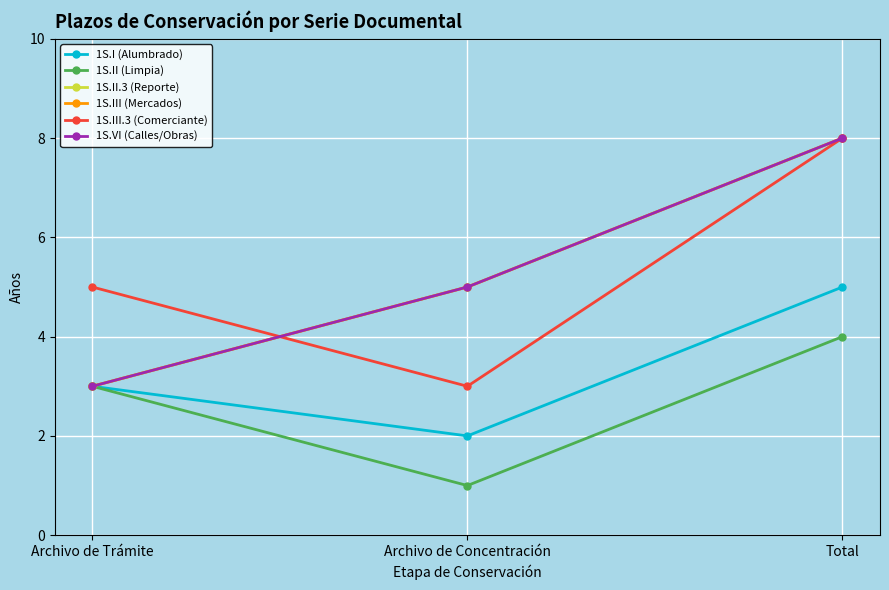

What position from the left is Archivo de Trámite?

1